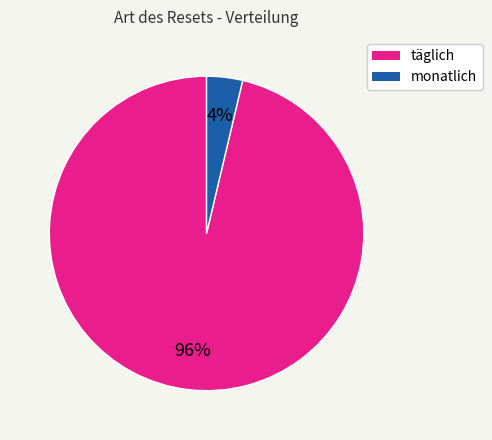

The täglich slice represents 96% of the pie. True or false?

True